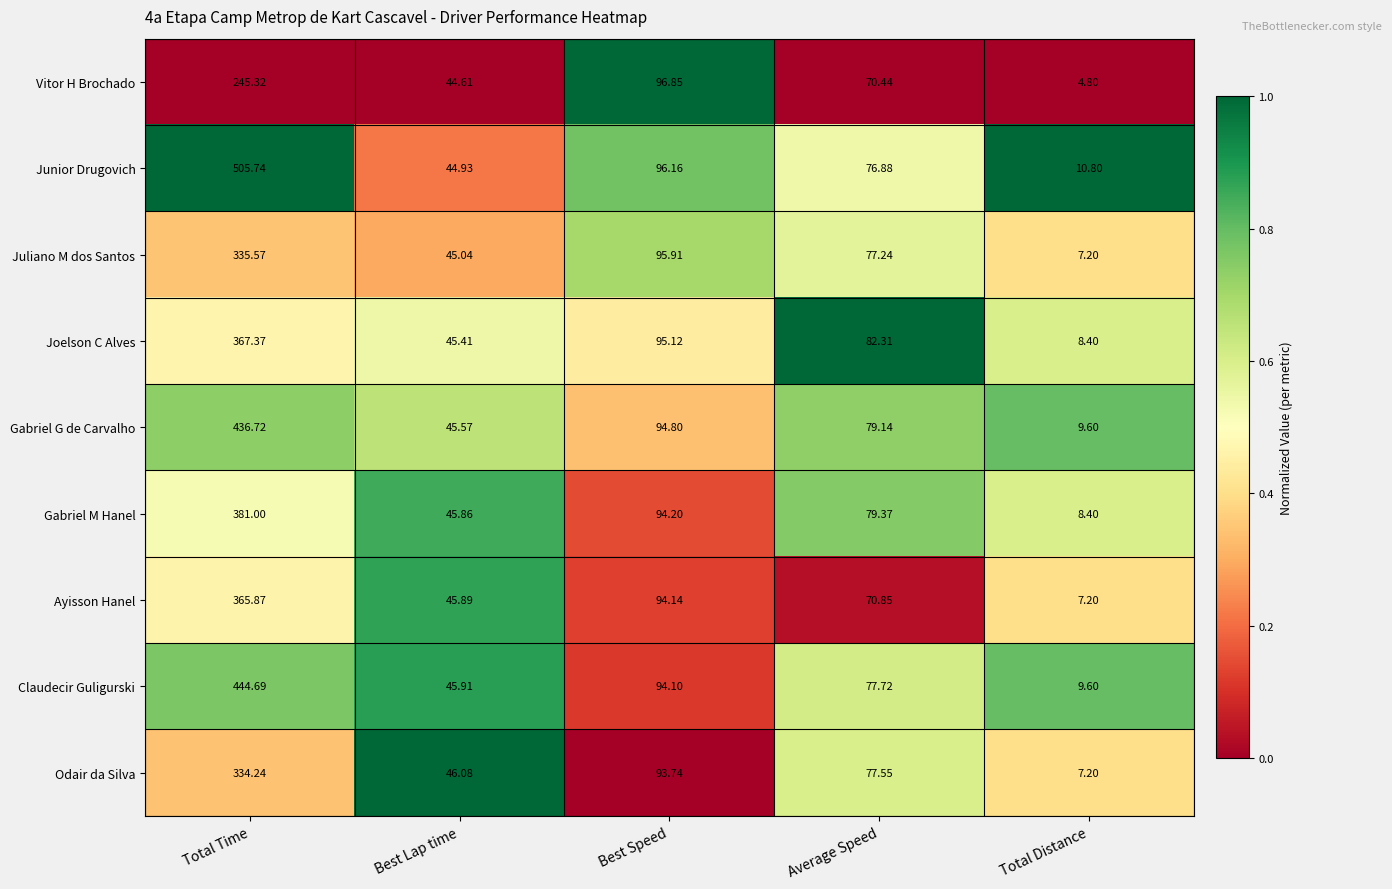

Where does the Gabriel G de Carvalho series first go above 79?

Total Time